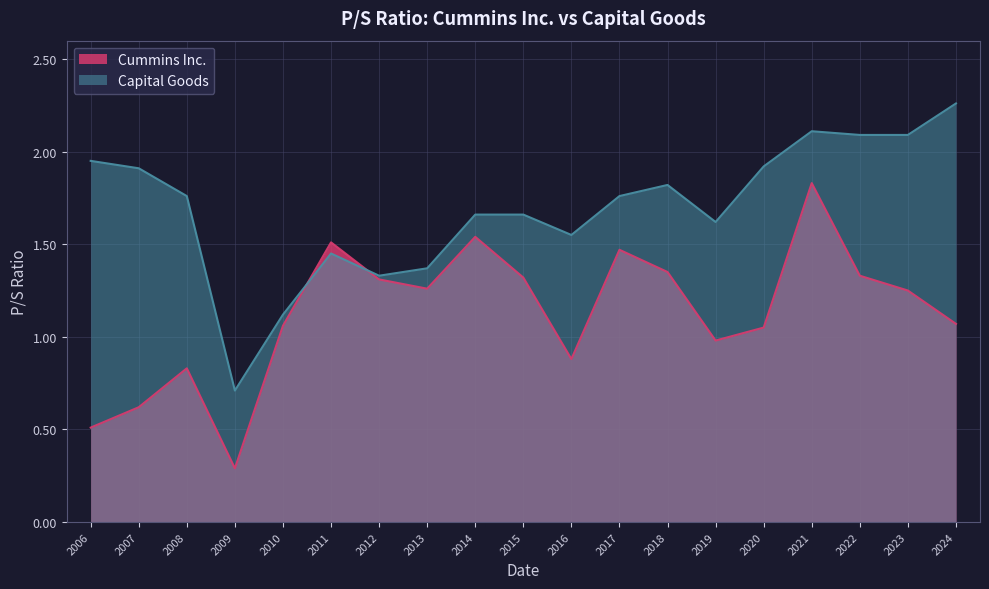

How many intersections are there between Cummins Inc. and Capital Goods?

2